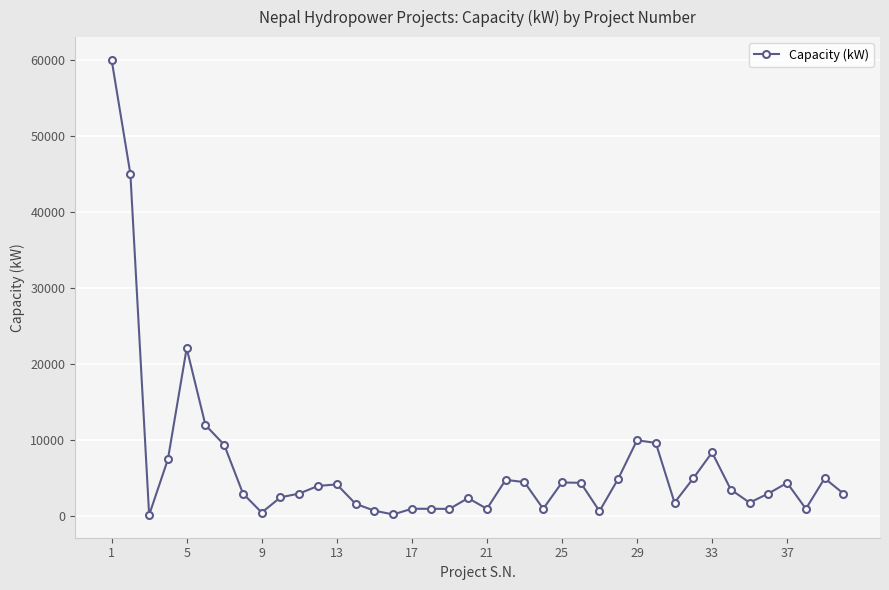

What is the difference between the maximum and second lowest values?

59750.0